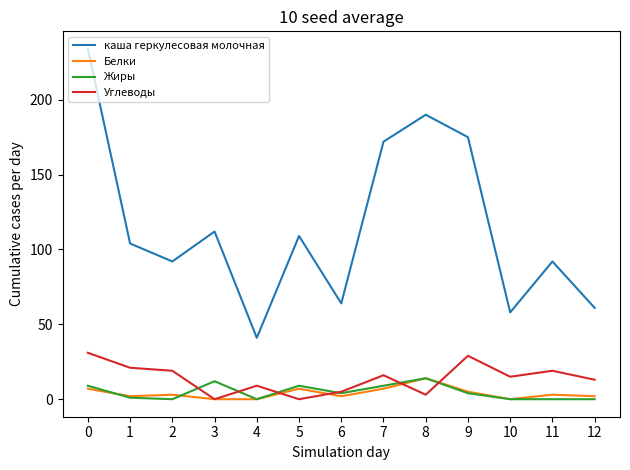

What is the maximum value for Жиры?

14